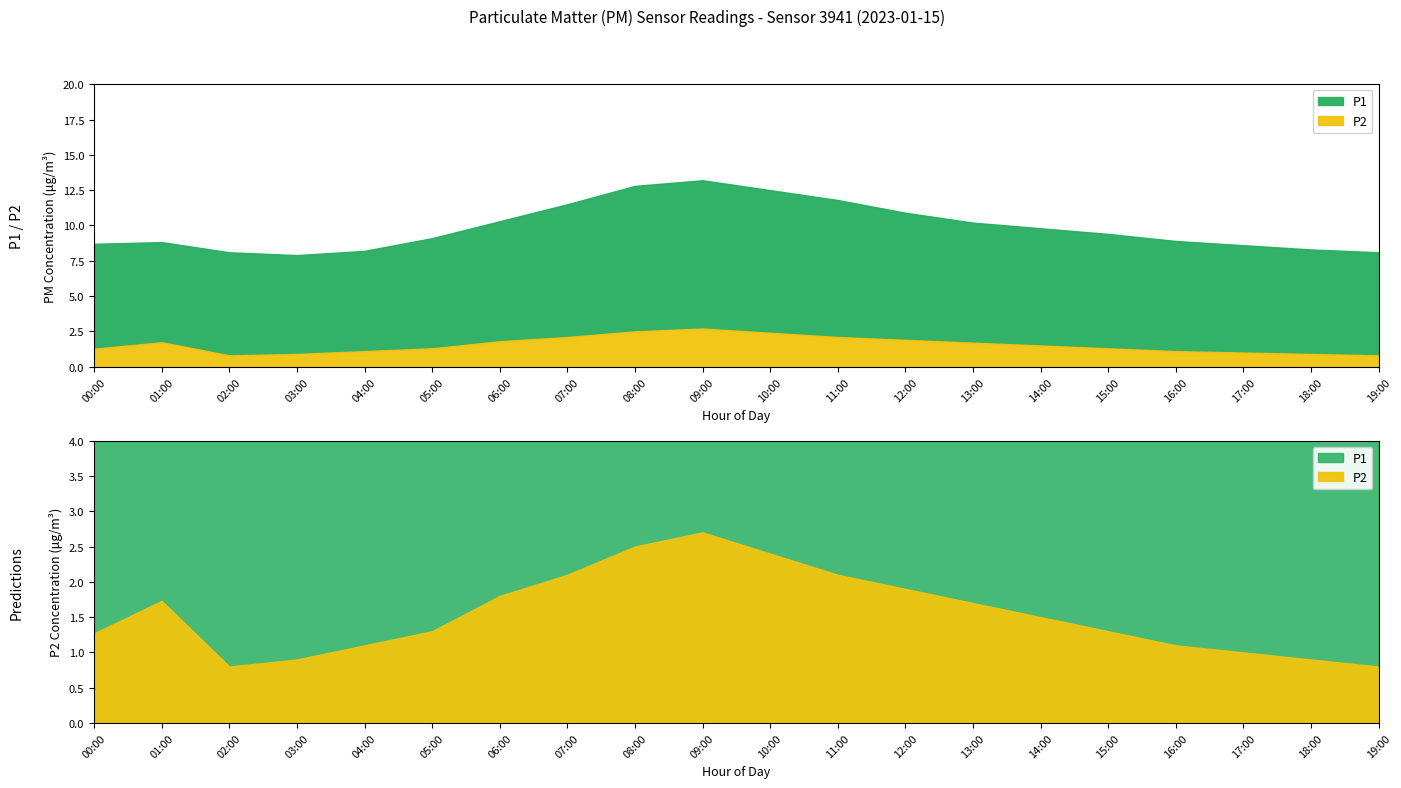

At which label is P1 closest to 10?

13:00